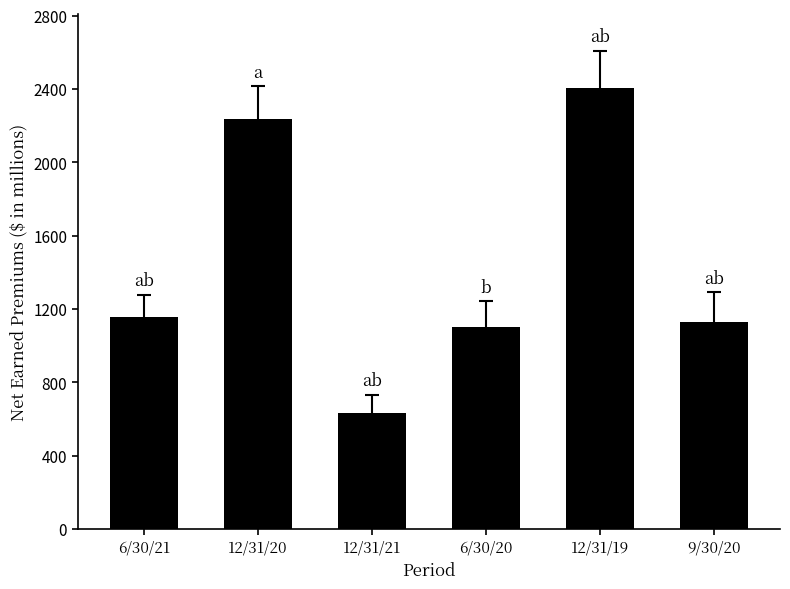

What is the difference between the second highest and second lowest values?

1132